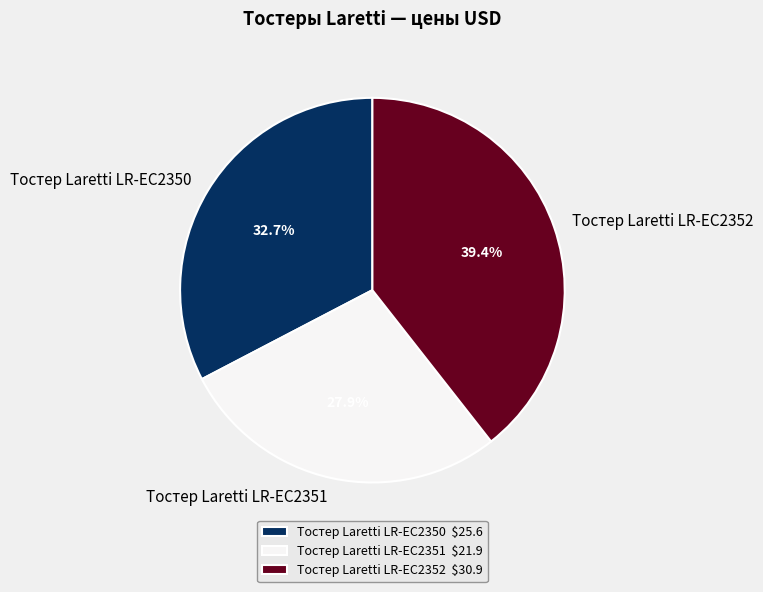

True or false: Тостер Laretti LR-EC2350 accounts for 46% of the total.

False